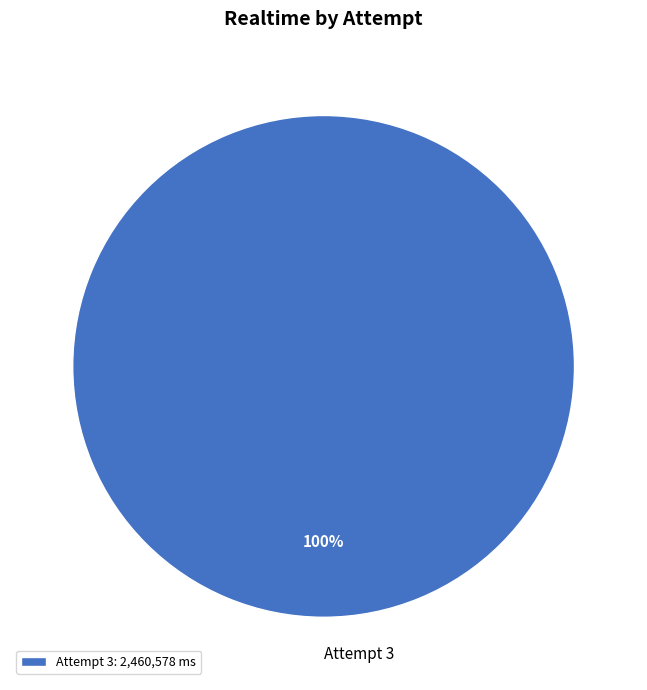

Does any single category account for the majority?

Yes